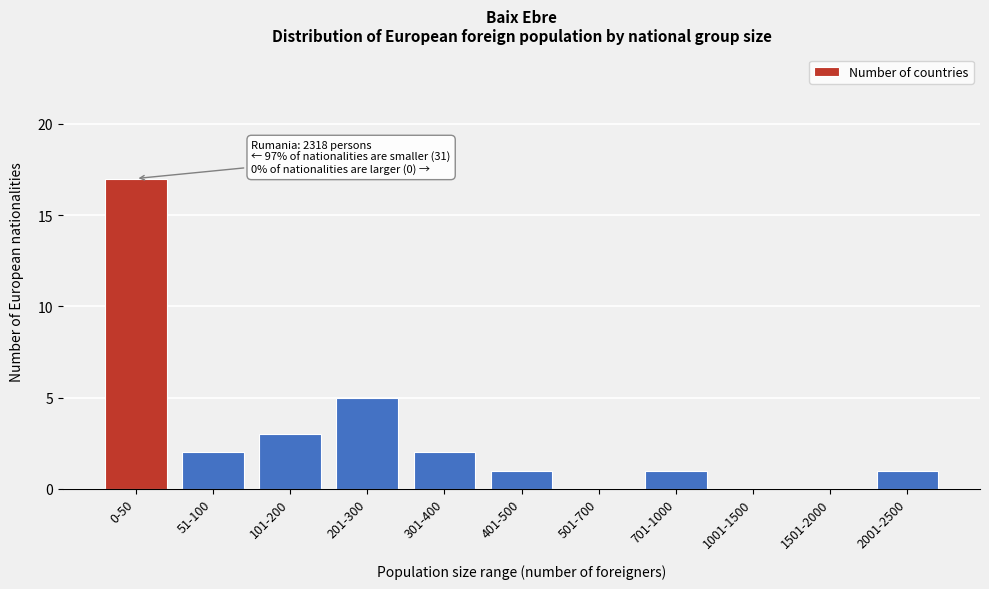

Reading left to right, extract all data points from this chart.

0-50=17	51-100=2	101-200=3	201-300=5	301-400=2	401-500=1	501-700=0	701-1000=1	1001-1500=0	1501-2000=0	2001-2500=1